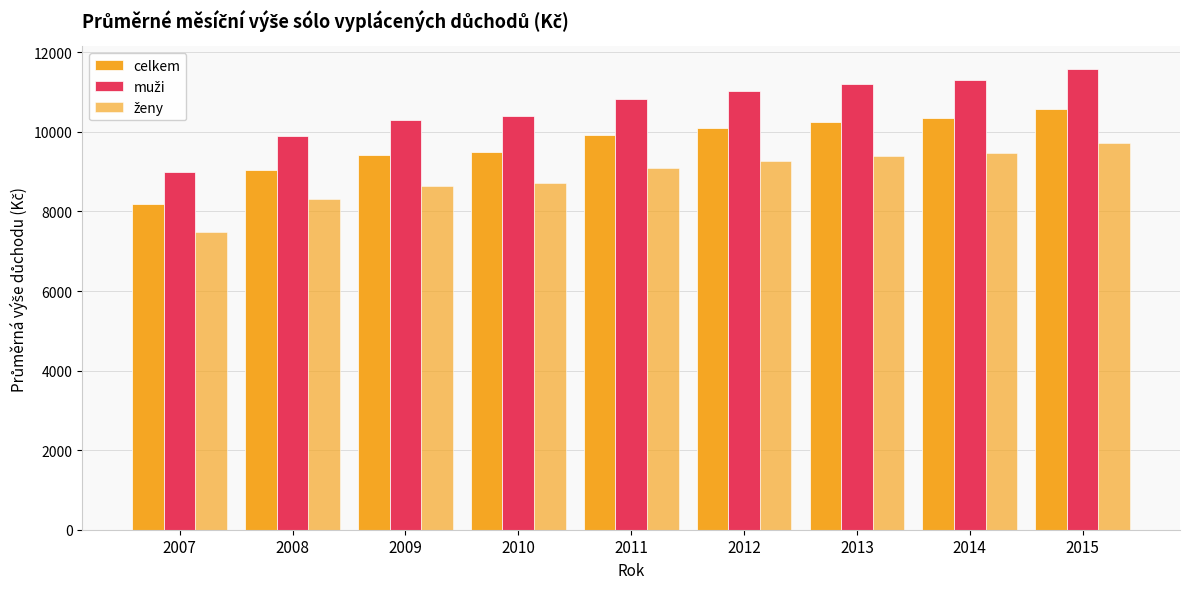

What is the spread (max minus min) of values at 2015?

1859.4